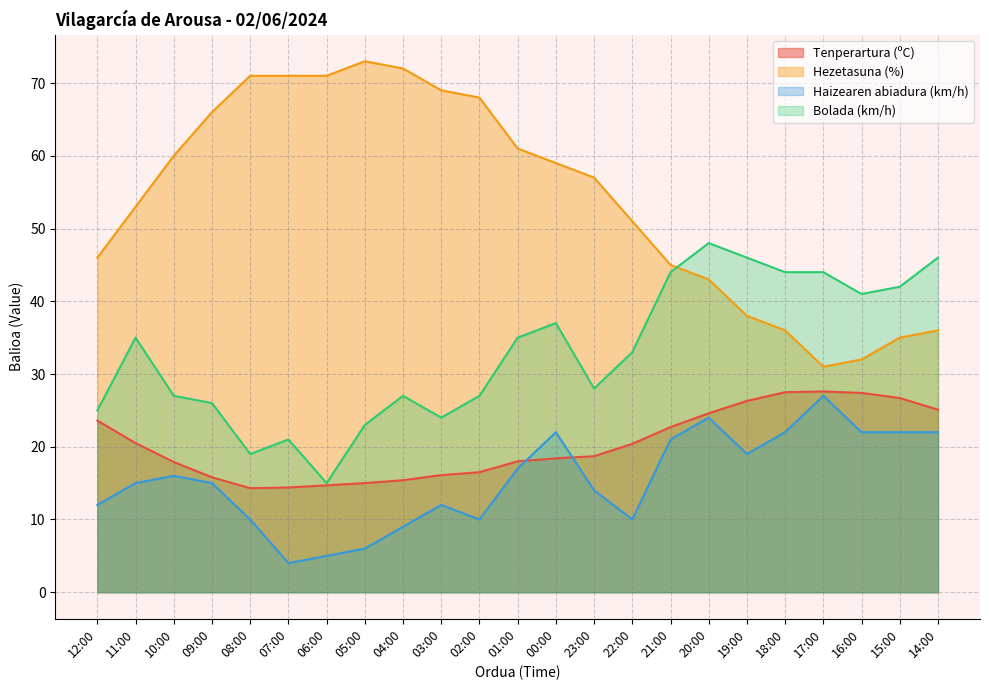

Between which two adjacent categories do Bolada (km/h) and Hezetasuna (%) first intersect?

21:00 and 20:00